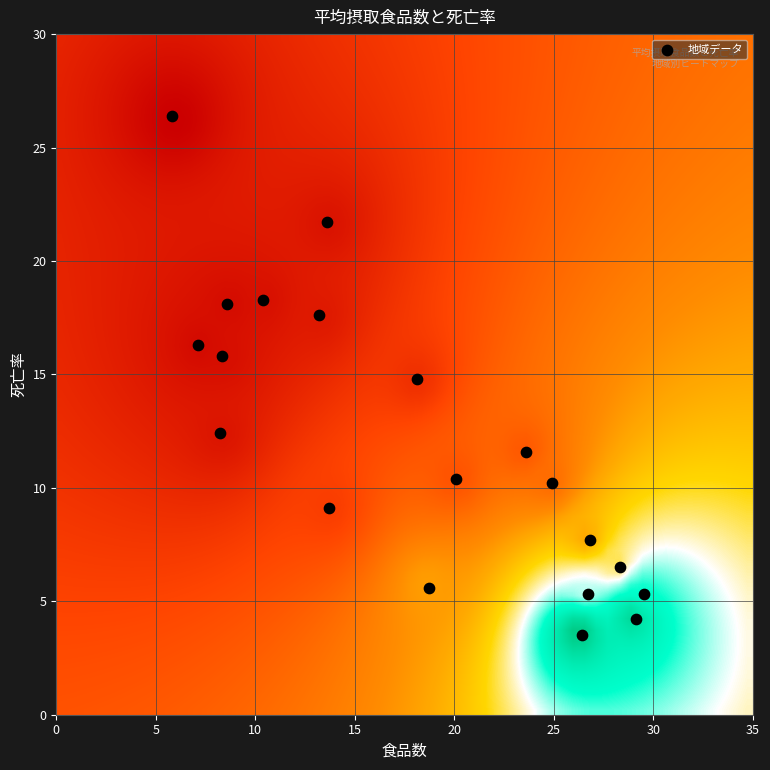

What is the range of Y values (max minus min)?

22.9